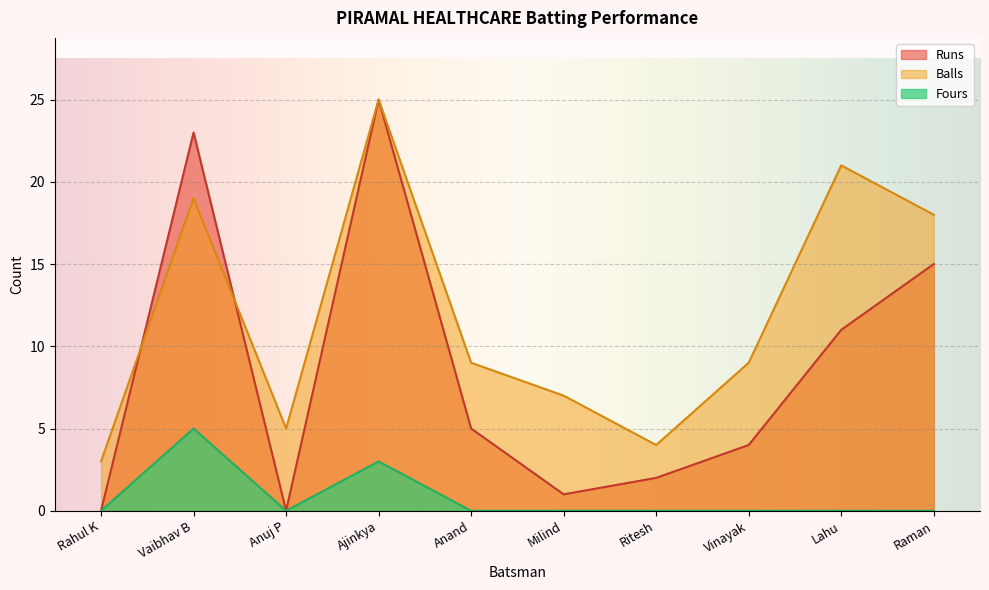

At Vaibhav B, list the series in order from largest to smallest.

Runs, Balls, Fours